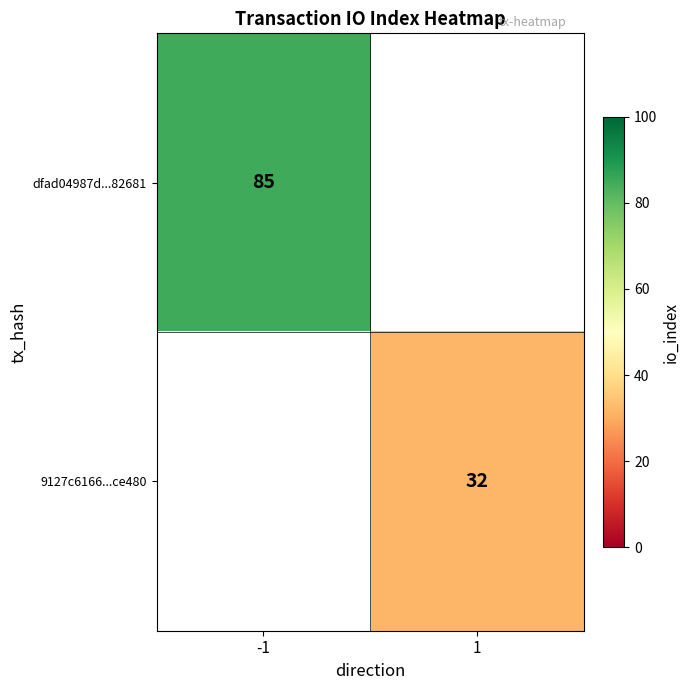

The 9127c6166...ce480 series shows 32 at 1. True or false?

True